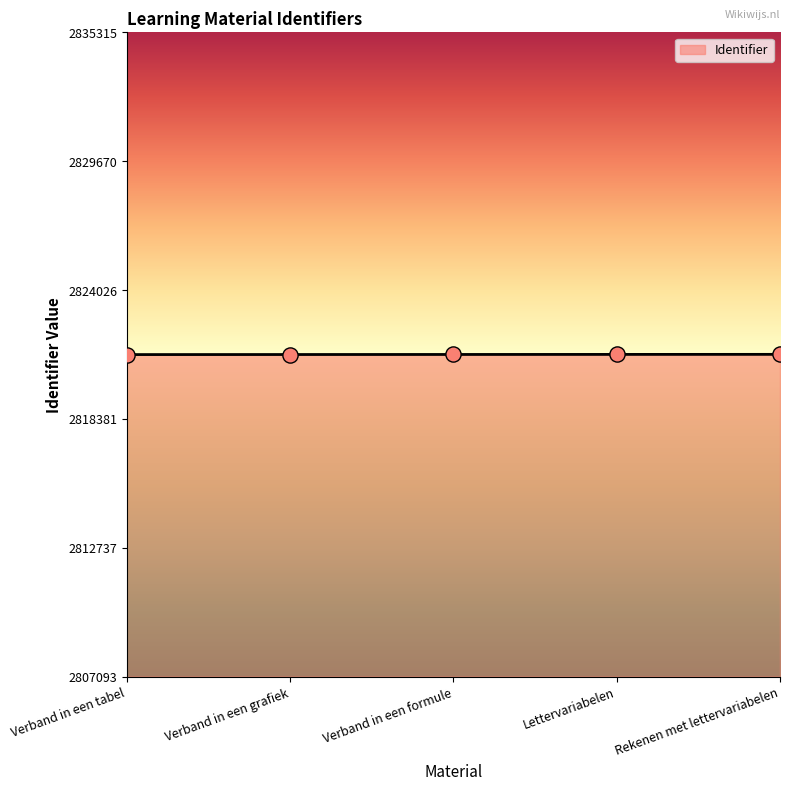

Between Lettervariabelen and Verband in een tabel, which is larger?

Lettervariabelen